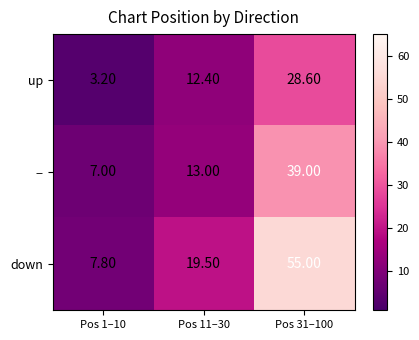

What is the sum of all − values?

59.0